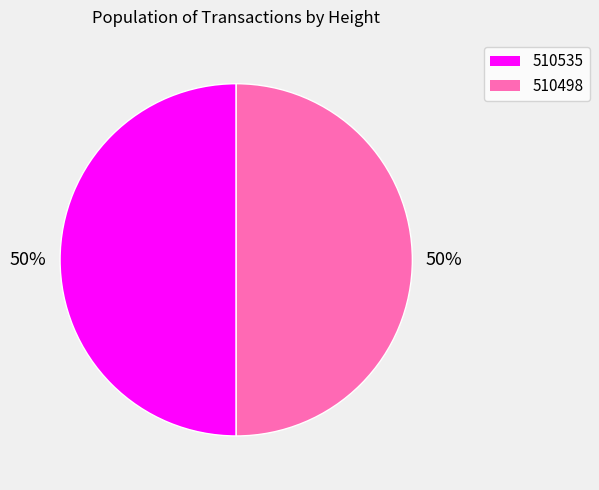

The 510535 slice represents 42% of the pie. True or false?

False